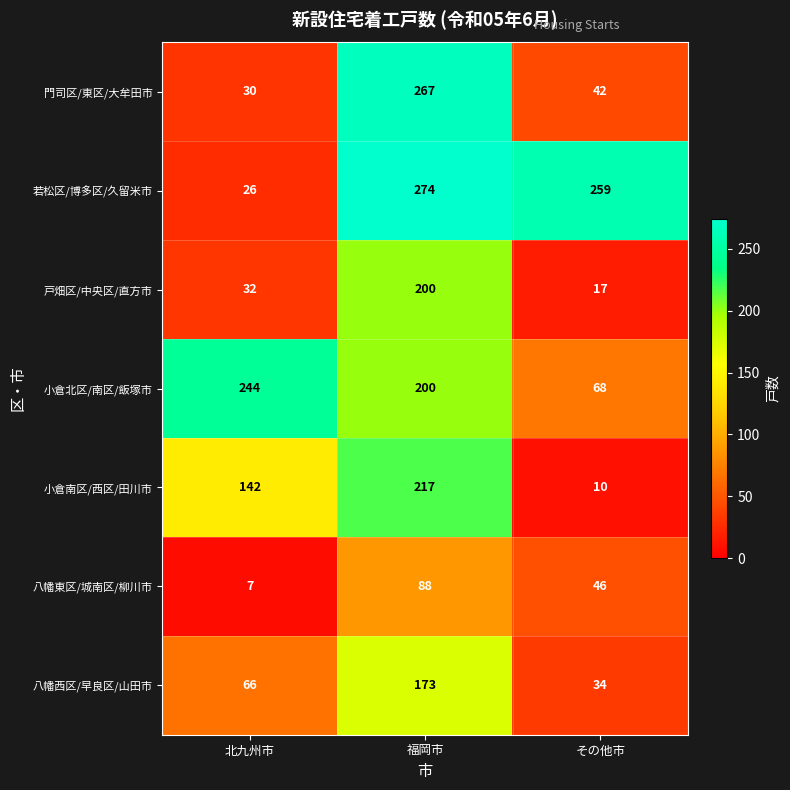

How many series are shown in this chart?

7